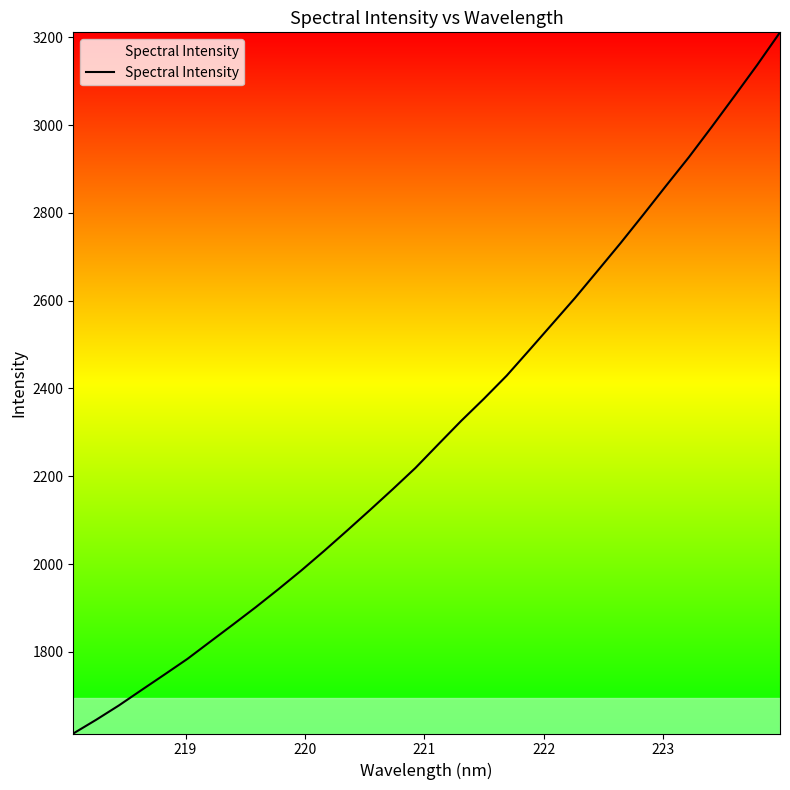

What is the greatest value displayed?

3211.2